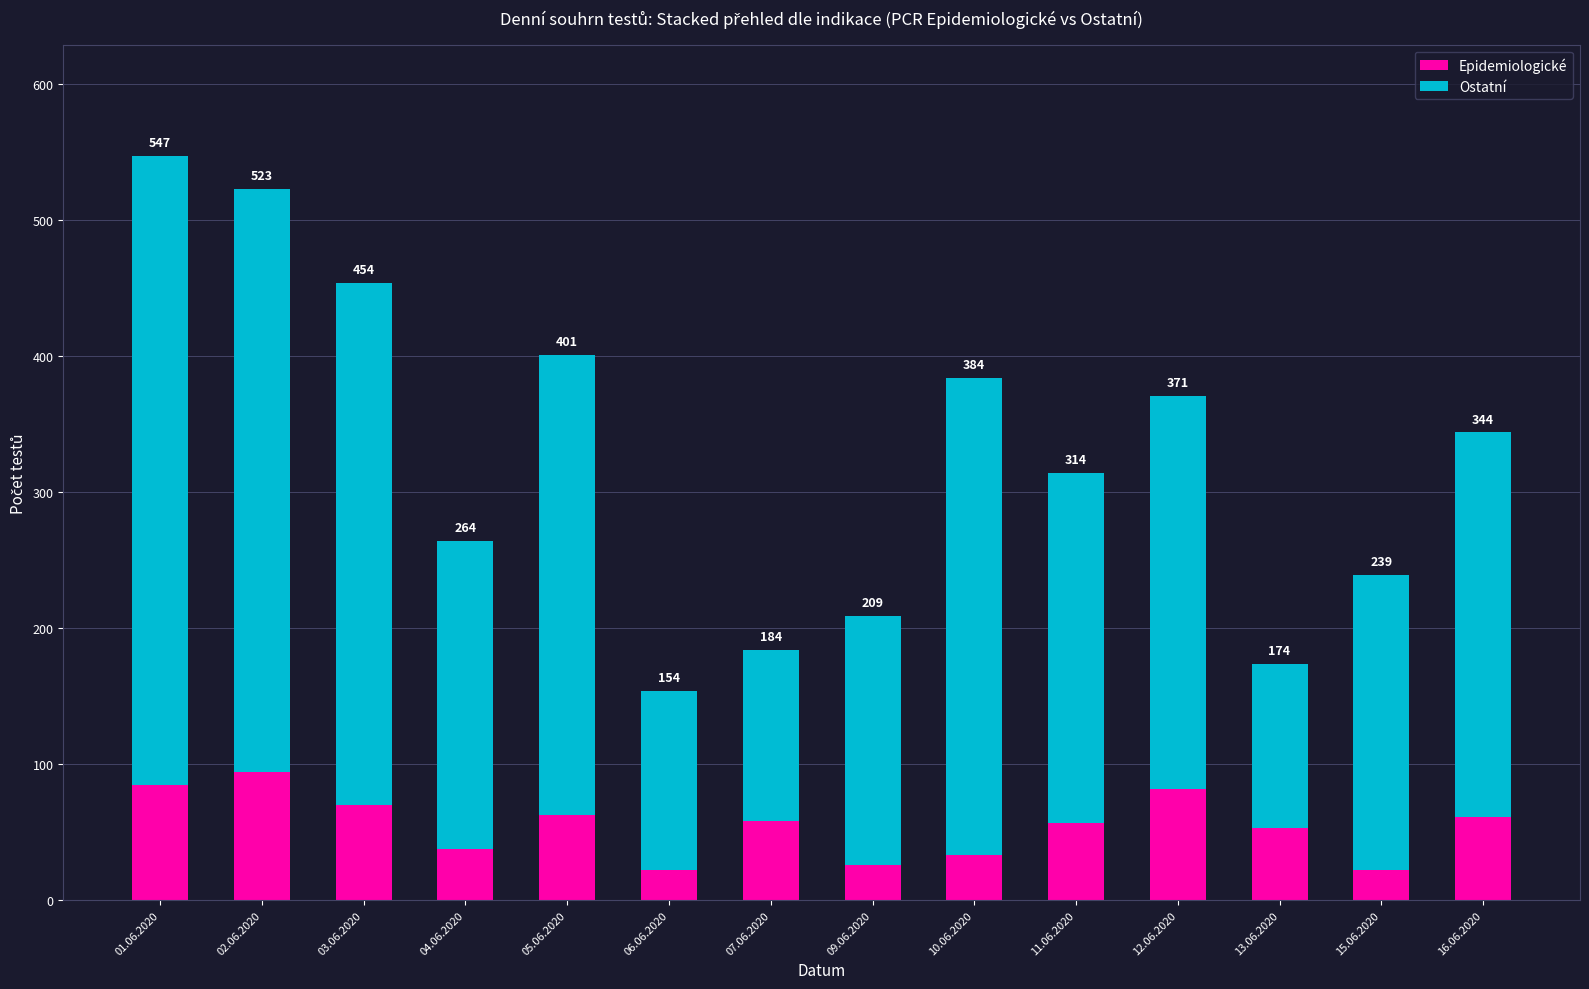

Where is Epidemiologické nearest to the value 58?

07.06.2020